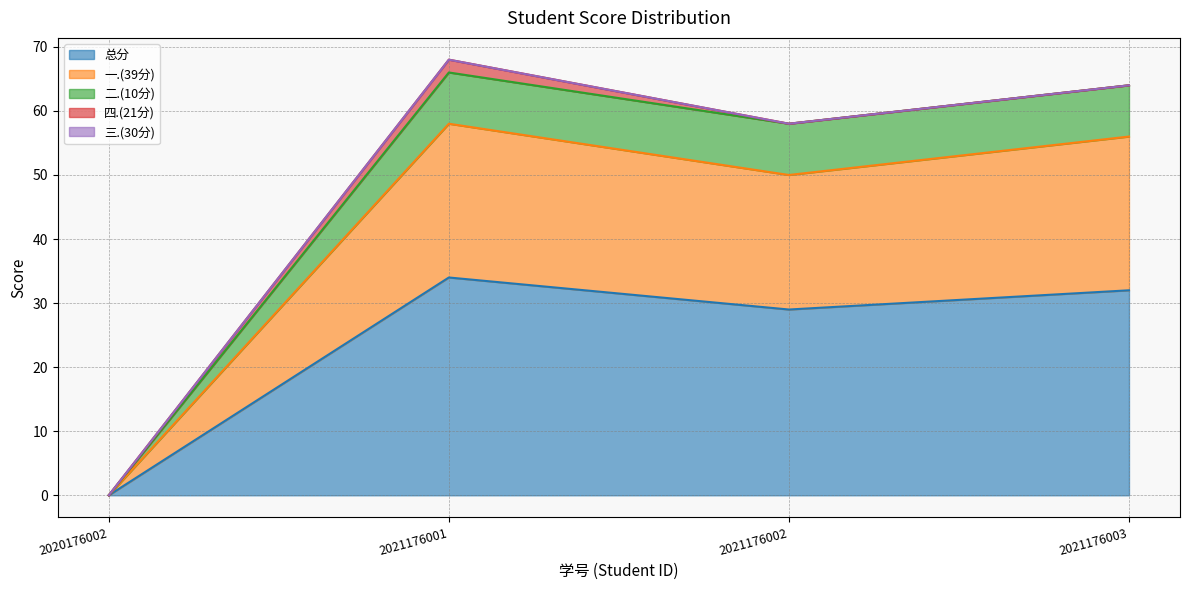

At which label does 总分 reach its peak?

2021176001